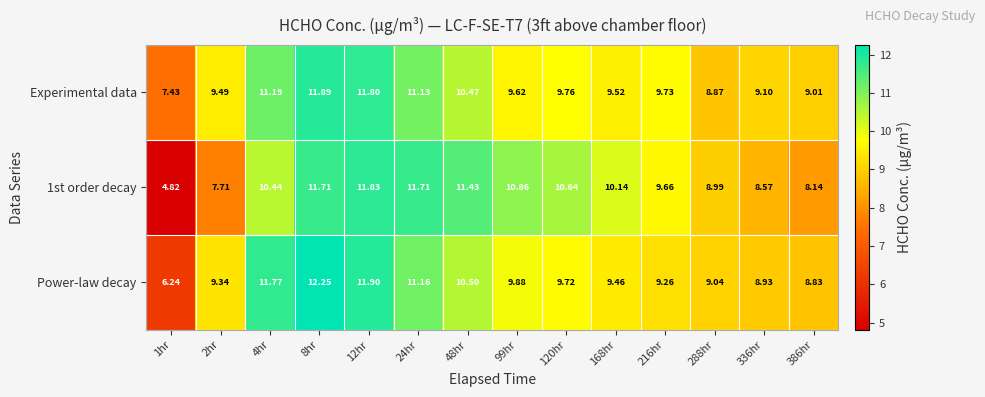

Is the value of 1st order decay at 99hr greater than the value of Experimental data at 336hr?

Yes